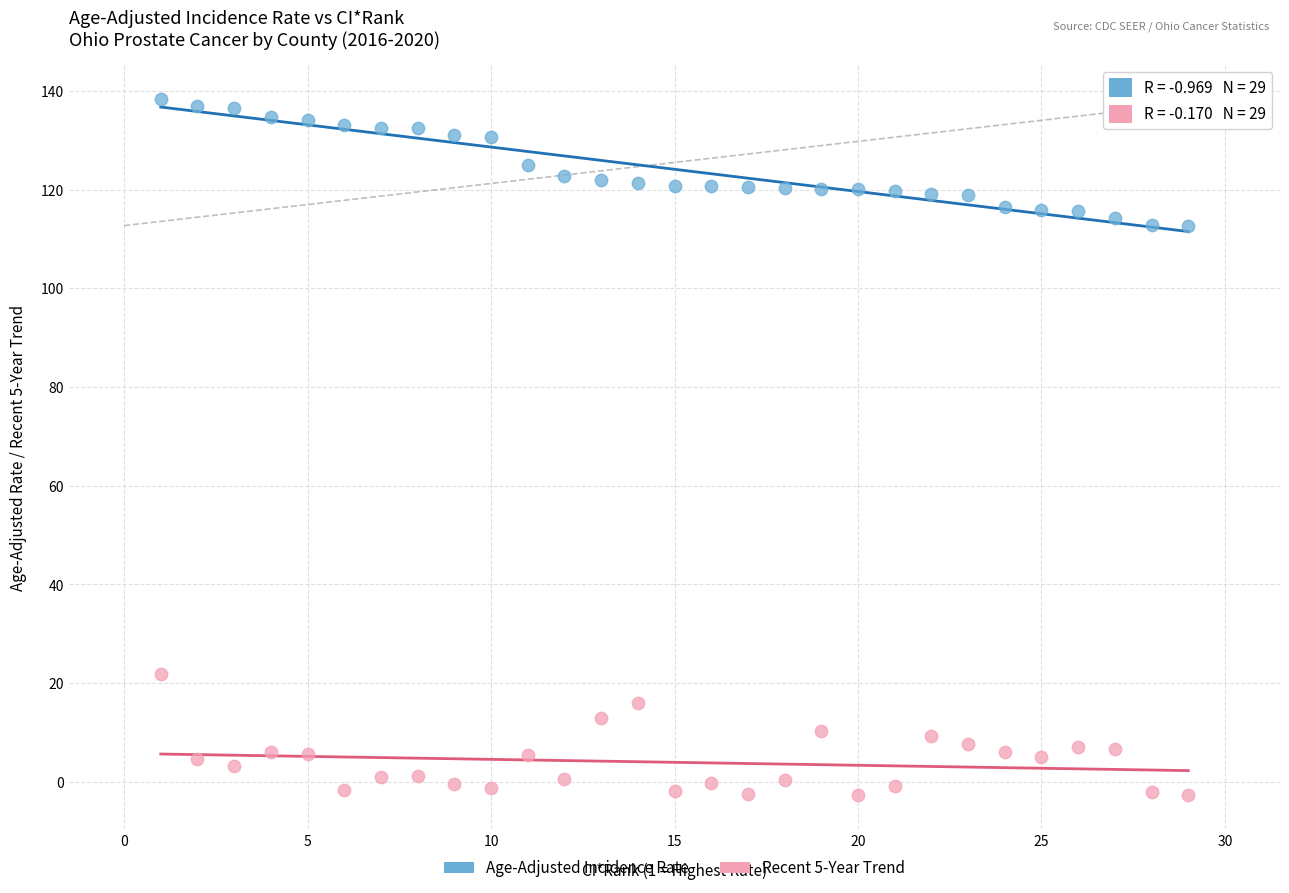

What are all the series names shown in the legend?

Age-Adjusted Incidence Rate, Recent 5-Year Trend